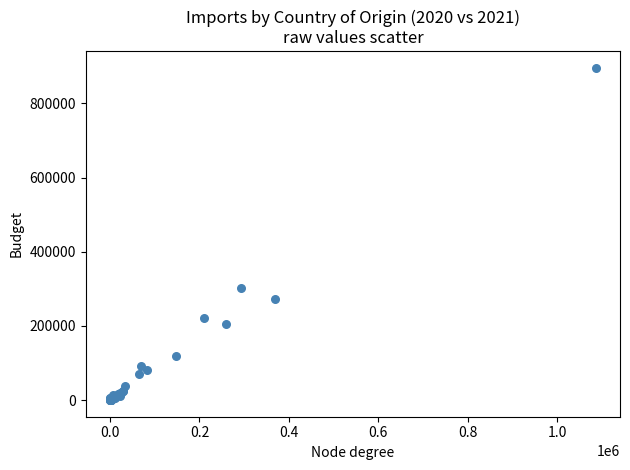

What Y value in the scatter plot is closest to 448138?

303211.7